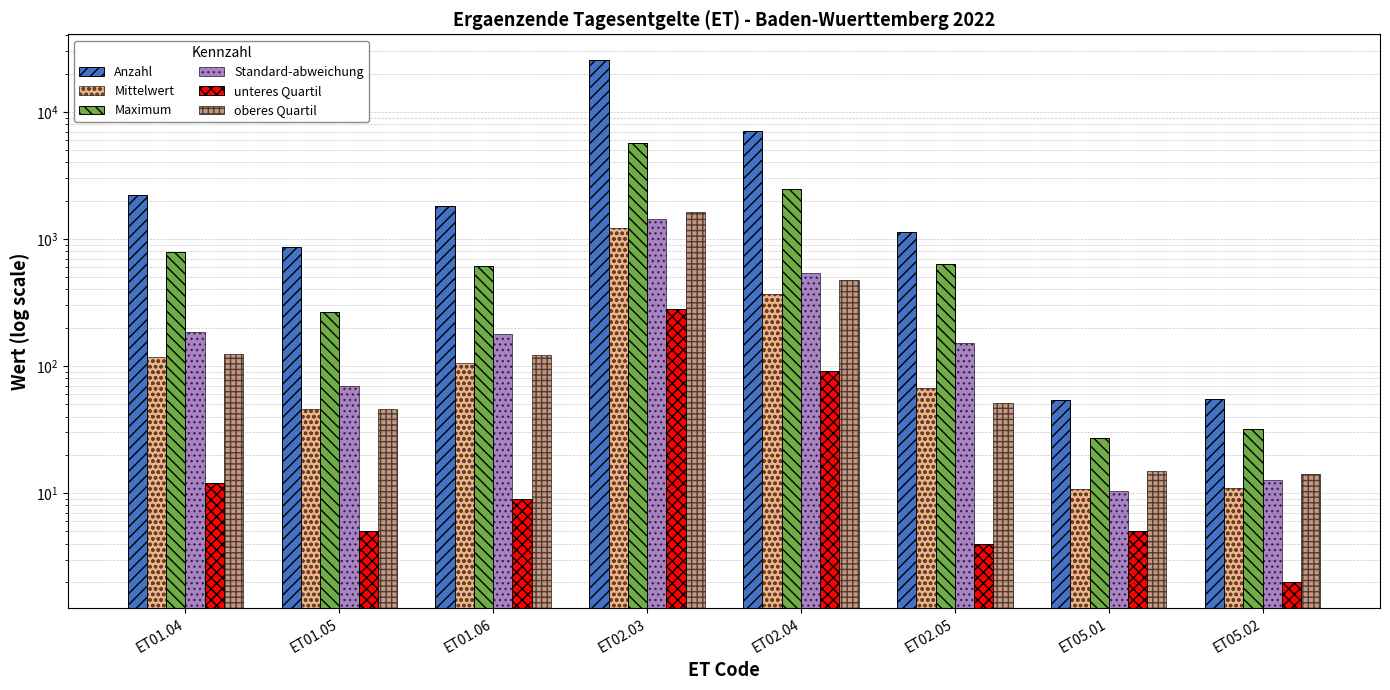

The value of Anzahl at ET02.04 is 7029.0. True or false?

True